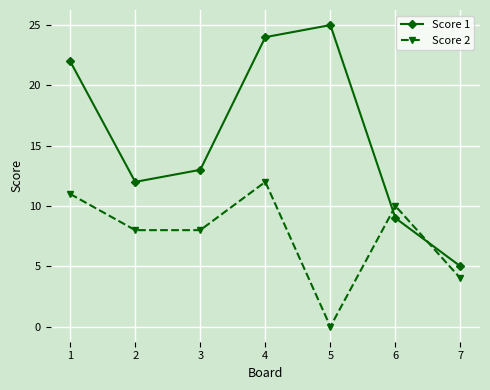

Reading left to right, what are all the values shown in this chart?

Score 1: 22	12	13	24	25	9	5
Score 2: 11	8	8	12	0	10	4